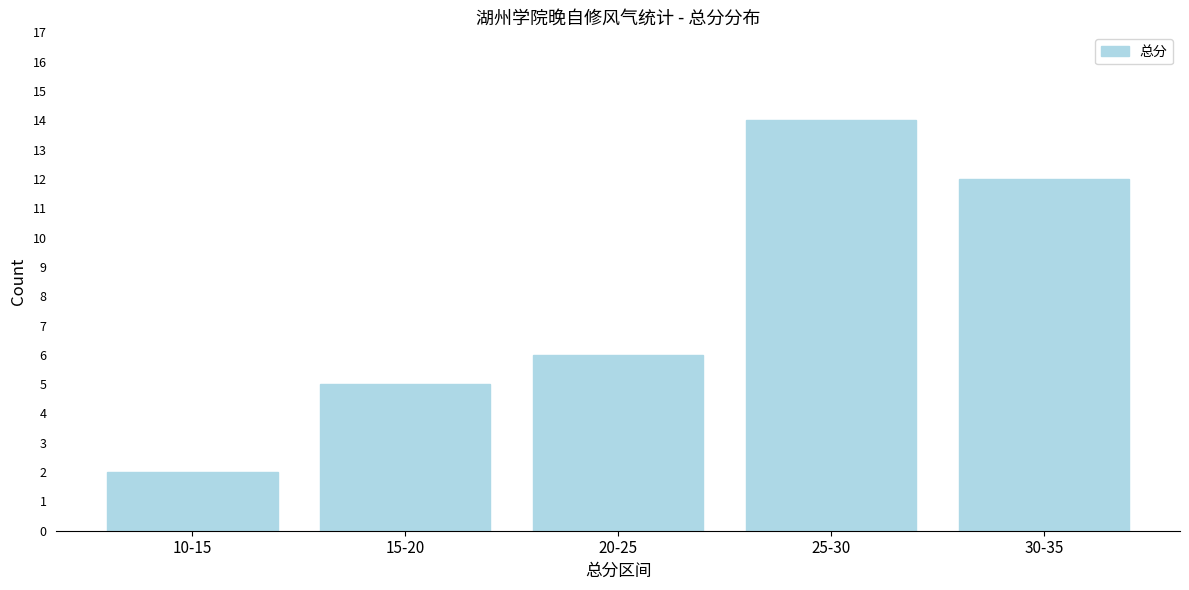

Reading right to left, transcribe all the data shown in this chart.

12	14	6	5	2